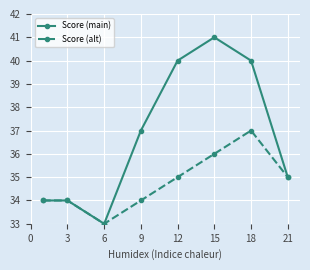

Which series has the widest spread of values?

Score (main)